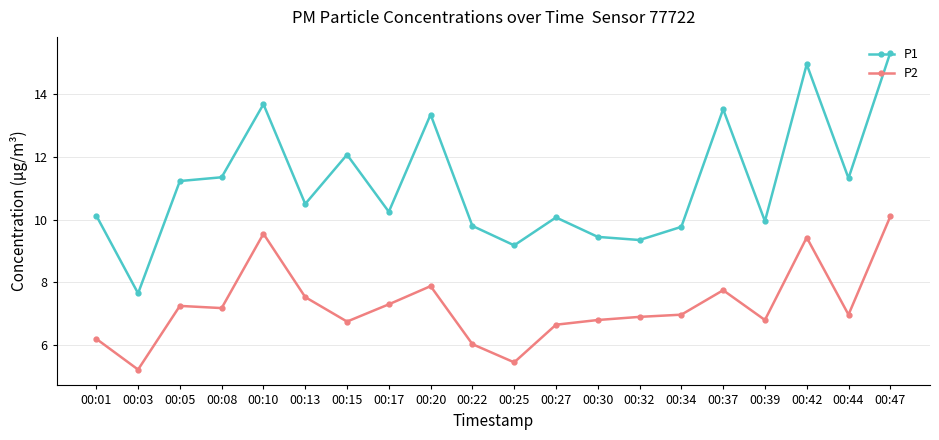

Does the chart have visible grid lines?

Yes